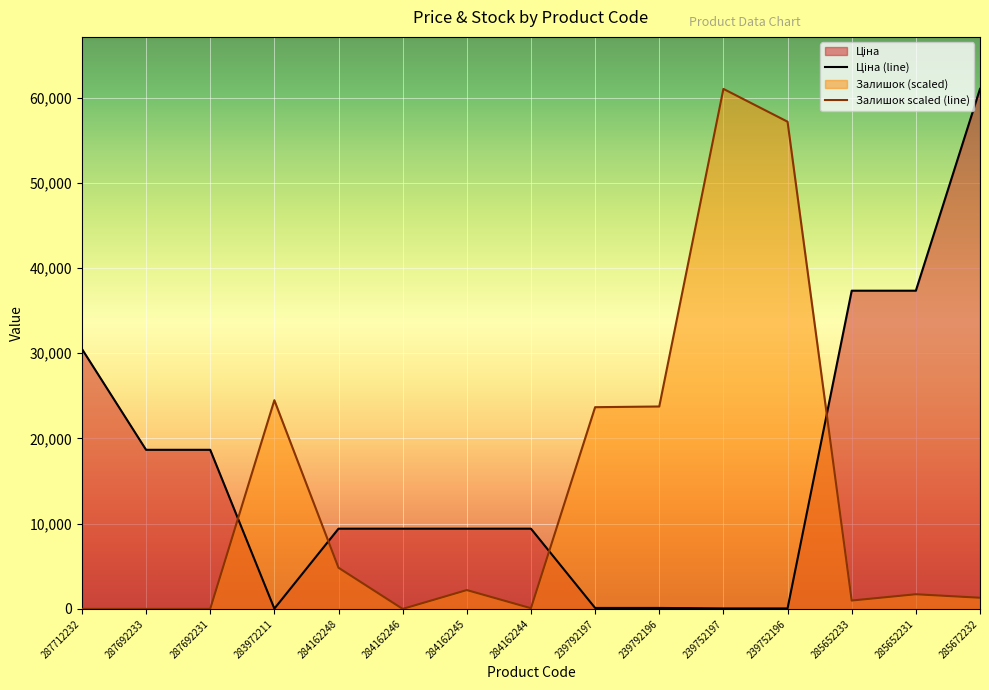

List the series in order of their peak value, highest first.

Ціна, Залишок